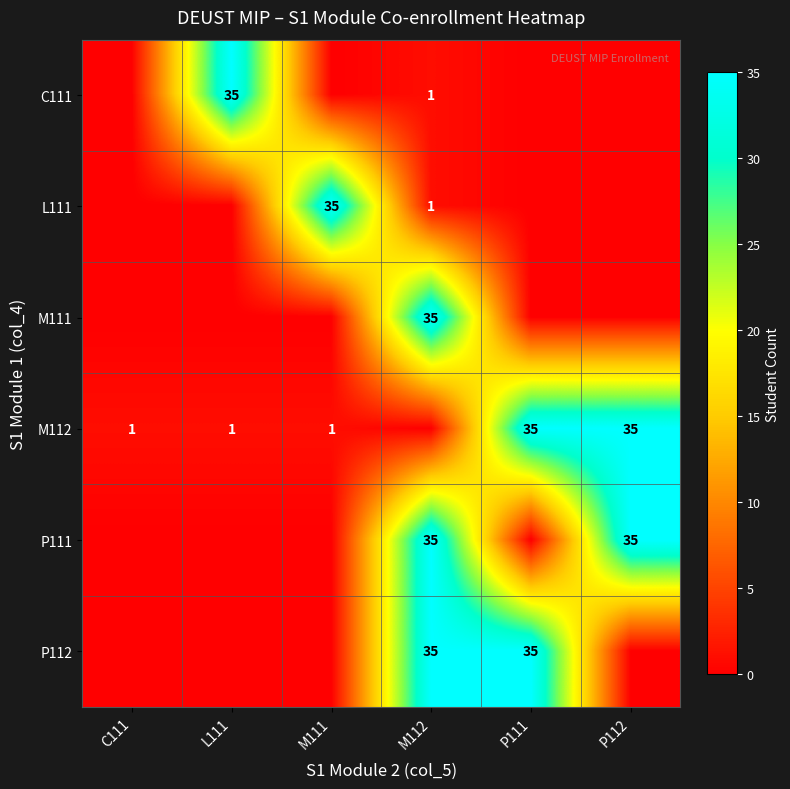

True or false: M112 has a value of 1 at M111.

True